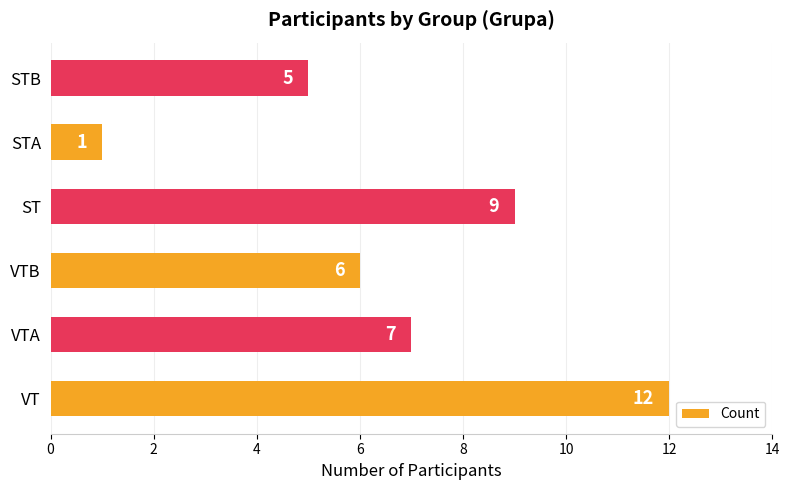

Rank the categories by value from lowest to highest.

STA, STB, VTB, VTA, ST, VT